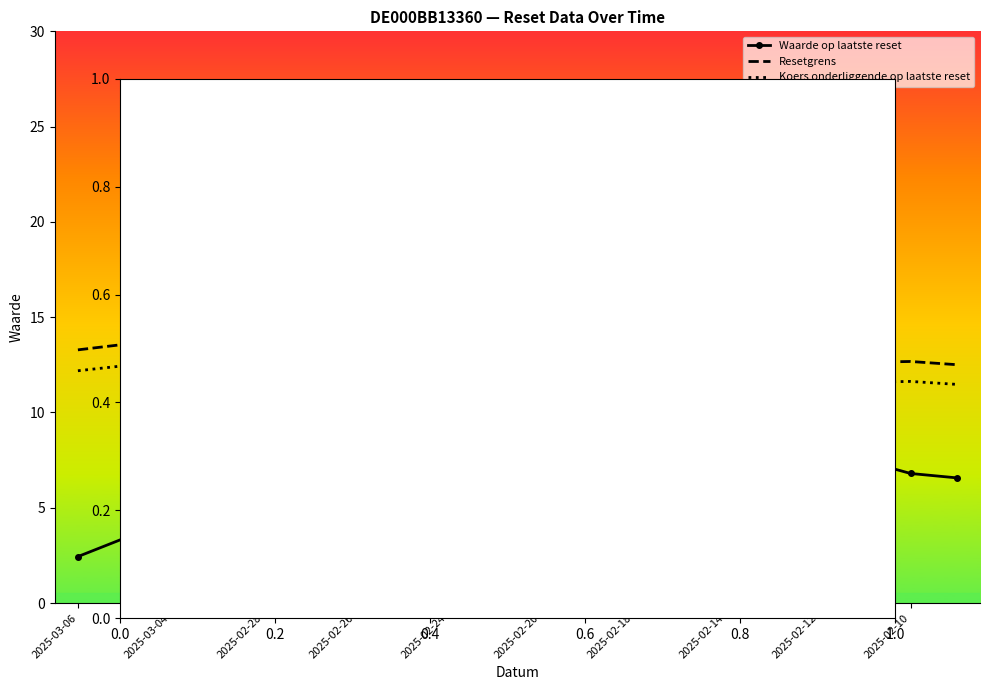

Which series has the largest range (max minus min)?

Waarde op laatste reset